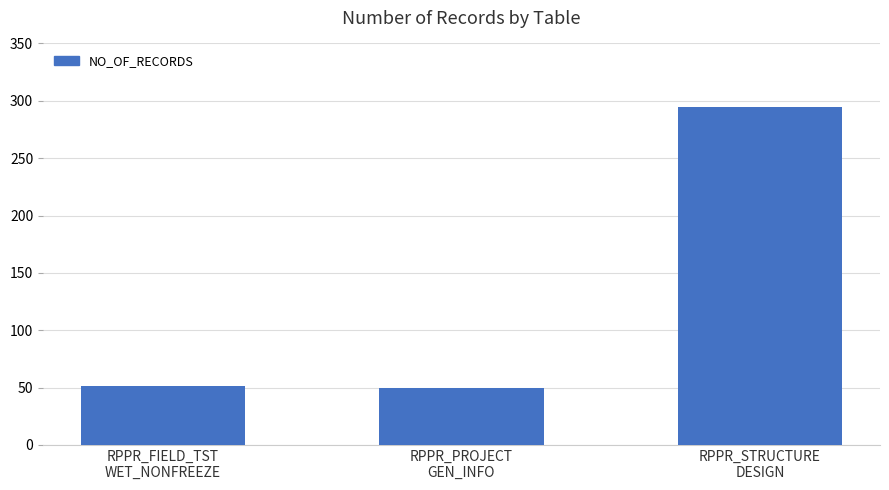

What is the sum of all values?

396